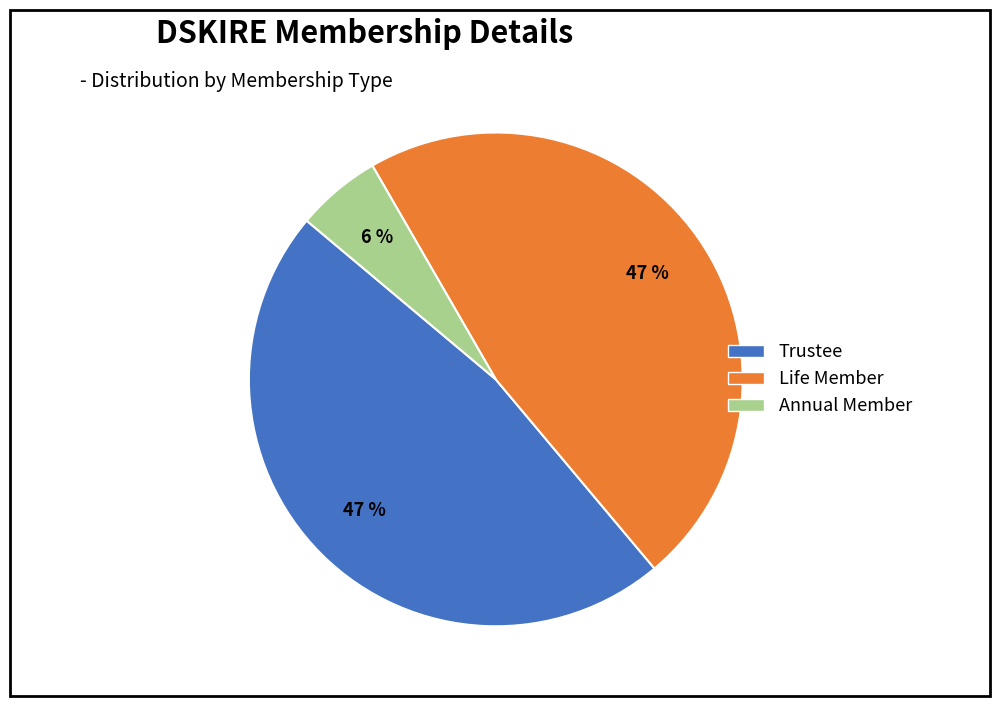

Combined, do Life Member and Annual Member account for over 50%?

Yes